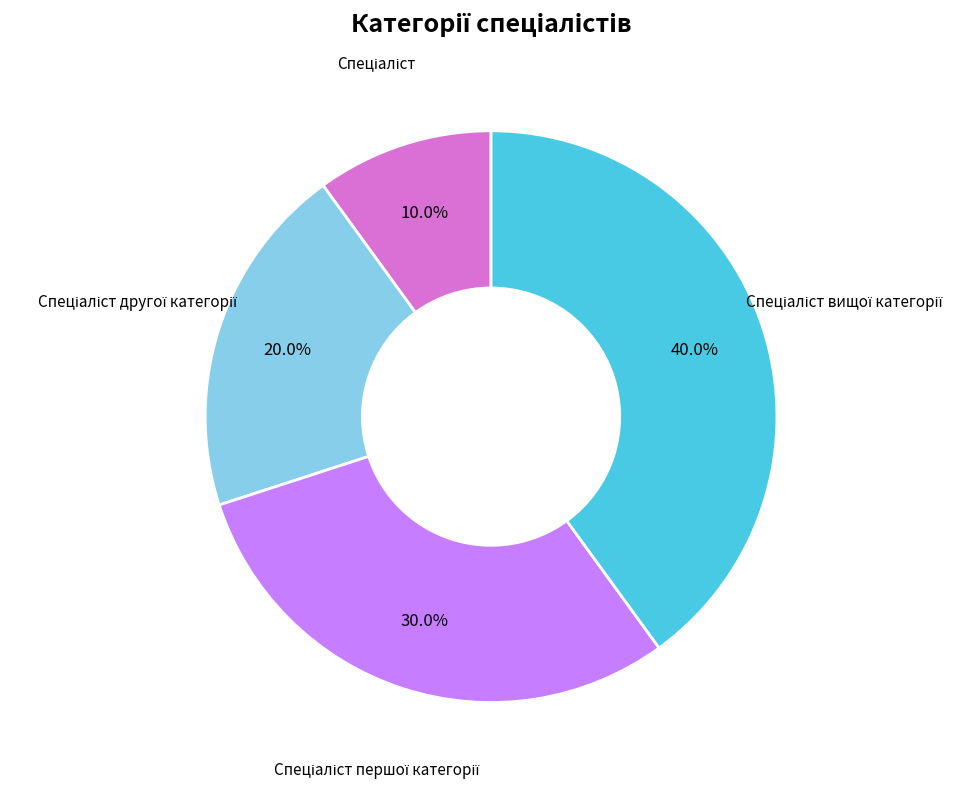

Does any single category account for the majority?

No